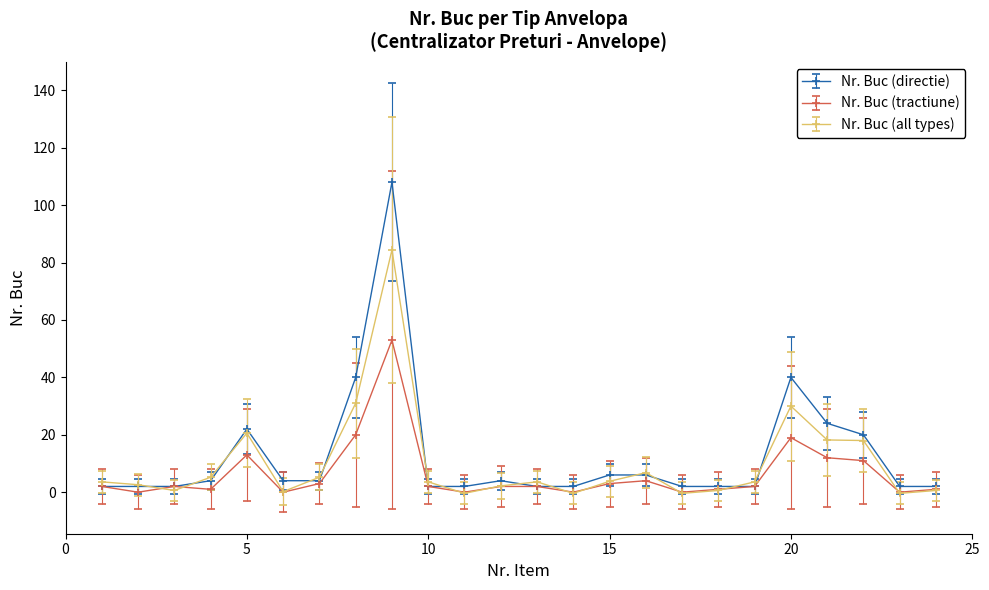

Rank the series by their maximum value, from lowest to highest.

Nr. Buc (tractiune), Nr. Buc (all types), Nr. Buc (directie)